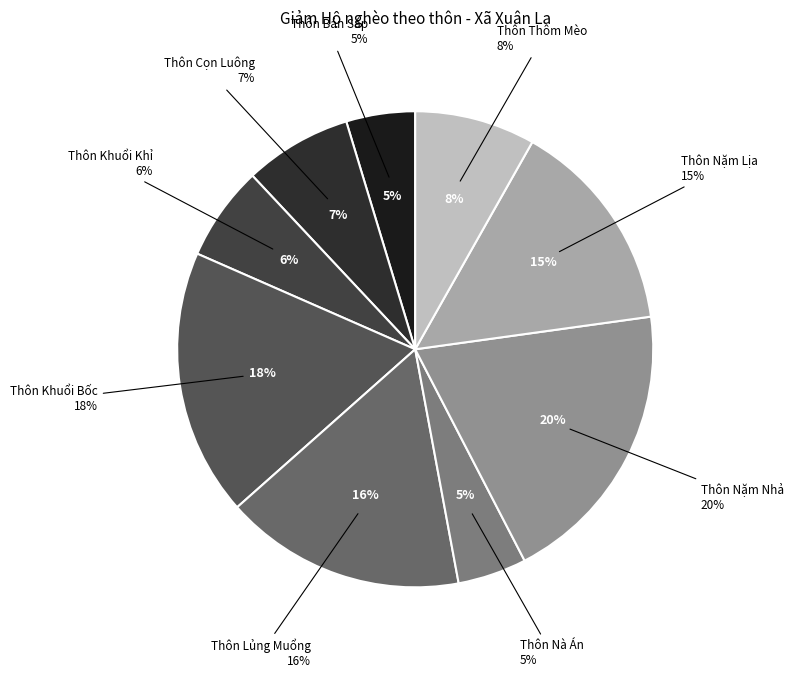

Do Thôn Khuổi Khỉ and Thôn Nà Án together represent more than half of the pie?

No